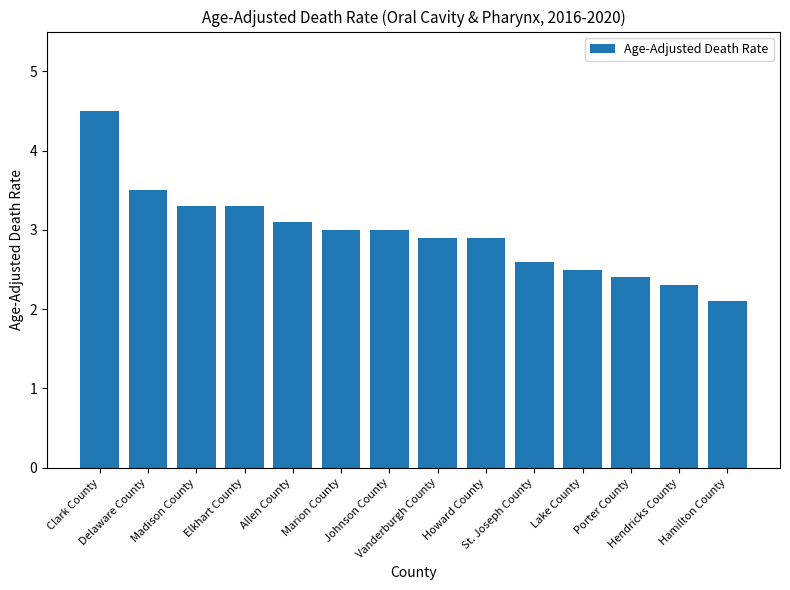

What is the ratio of the value at Vanderburgh County to the value at Madison County?

0.9